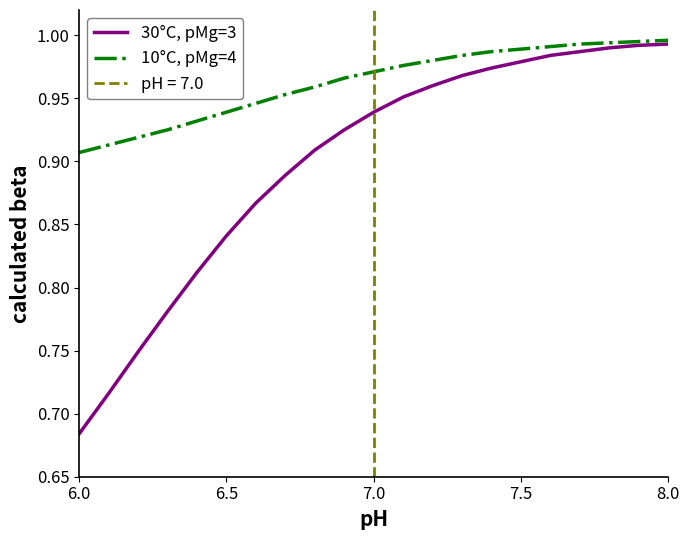

The 10°C, pMg=4 series shows 0.4 at 6.0. True or false?

False